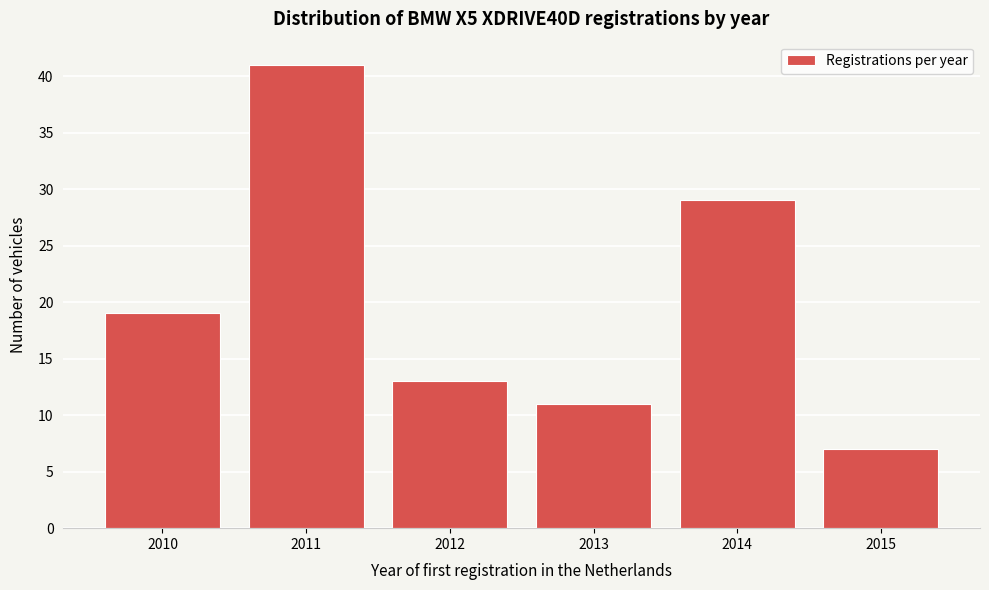

Reading left to right, transcribe all the data shown in this chart.

2010=19	2011=41	2012=13	2013=11	2014=29	2015=7